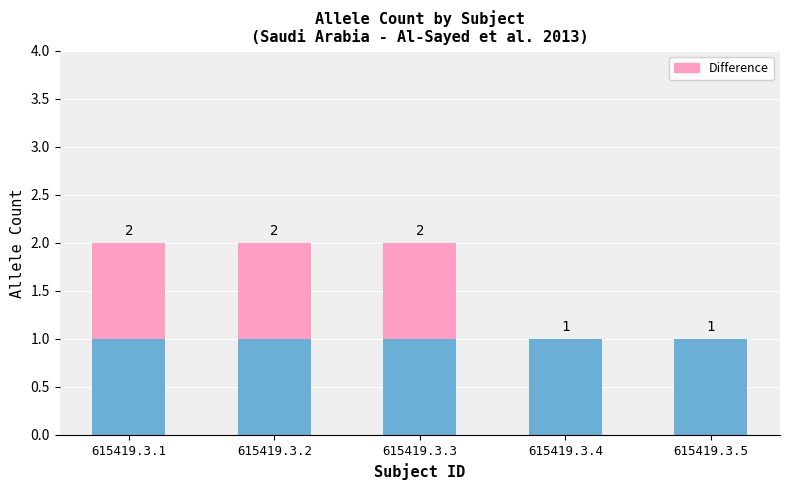

Are the bars grouped side by side (vs. stacked)?

No